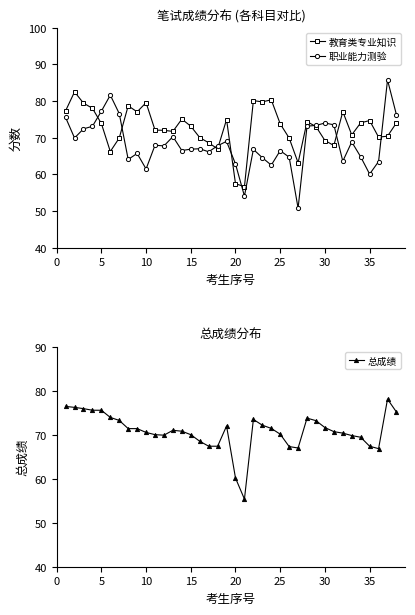

What is the sum of all 职业能力测验 values?

2596.7